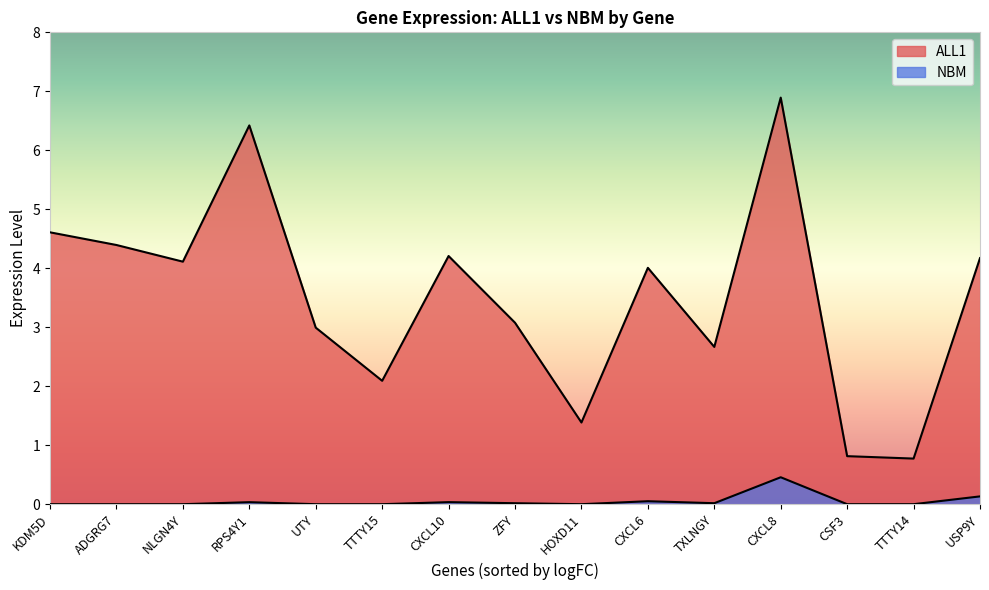

At which label does ALL1 first exceed 4?

KDM5D